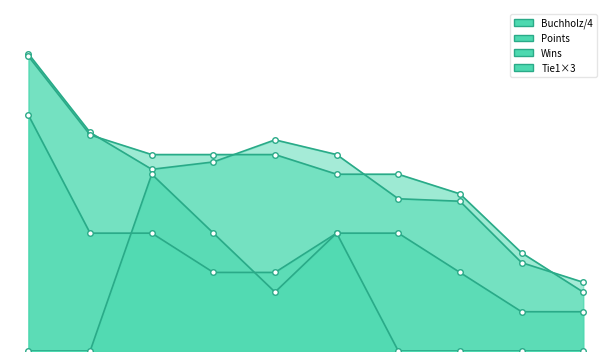

Between Enkhtuul Altan-Ulzii and Rodionova Polina, which series saw the biggest shift?

Points